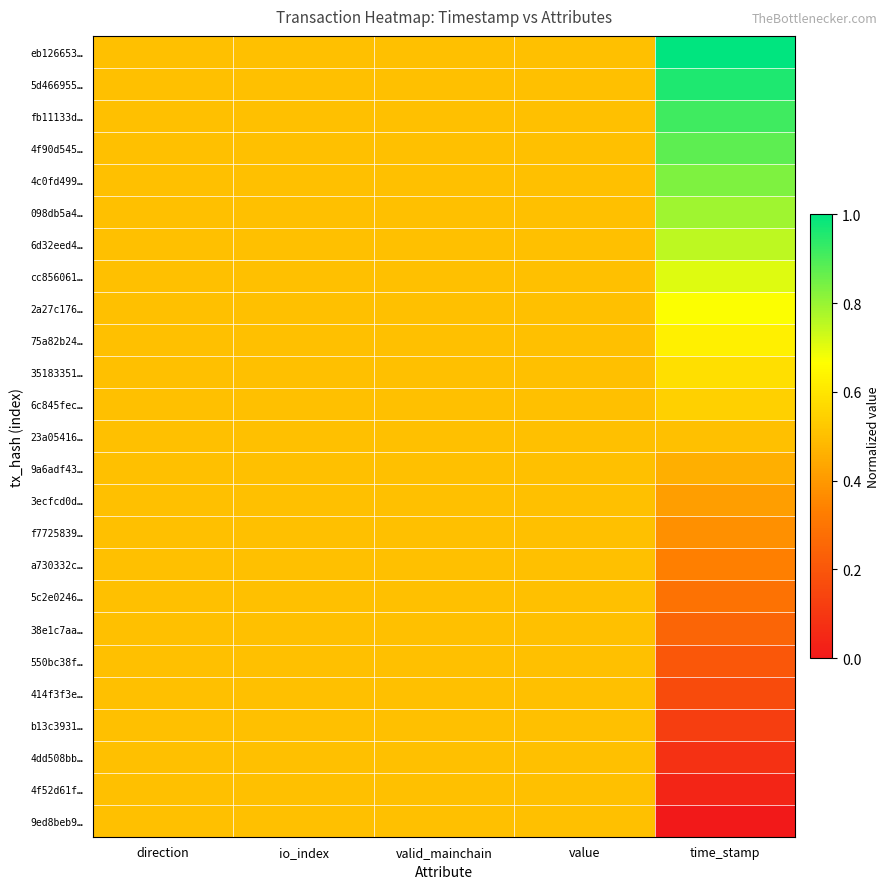

How many data points does each series have?

5